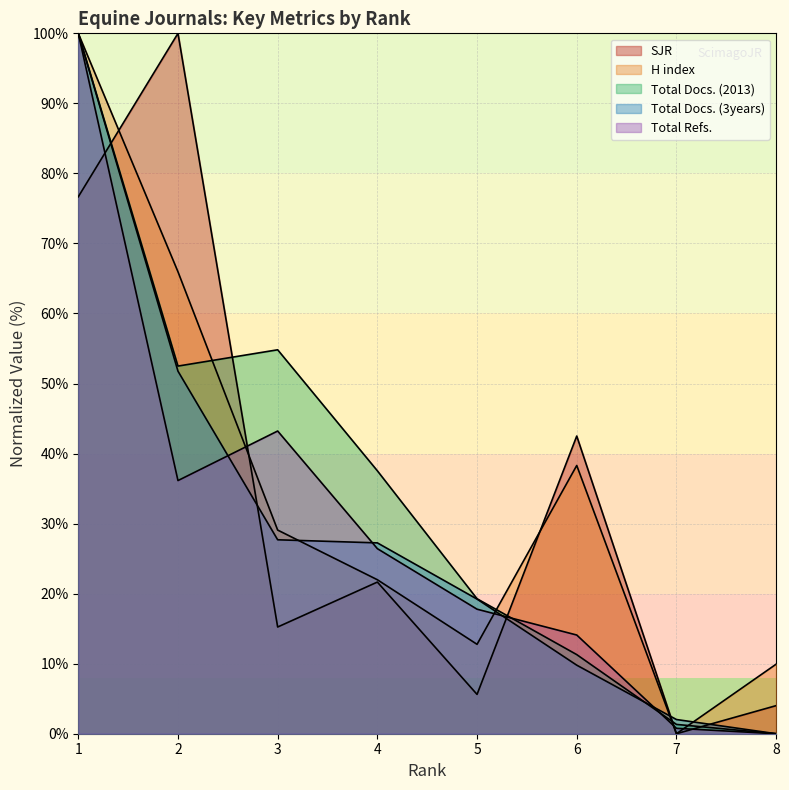

Reading right to left, what are all the values shown in this chart?

SJR: 4.0	0.0	42.5	5.6	21.7	15.2	100.0	76.7
H index: 9.9	0.0	38.3	12.8	22.0	29.1	66.0	100.0
Total Docs. (2013): 0.0	1.3	11.3	19.3	37.5	54.8	52.5	100.0
Total Docs. (3years): 0.0	2.0	9.8	19.2	27.2	27.7	51.8	100.0
Total Refs.: 0.0	0.8	14.1	17.8	26.4	43.2	36.1	100.0